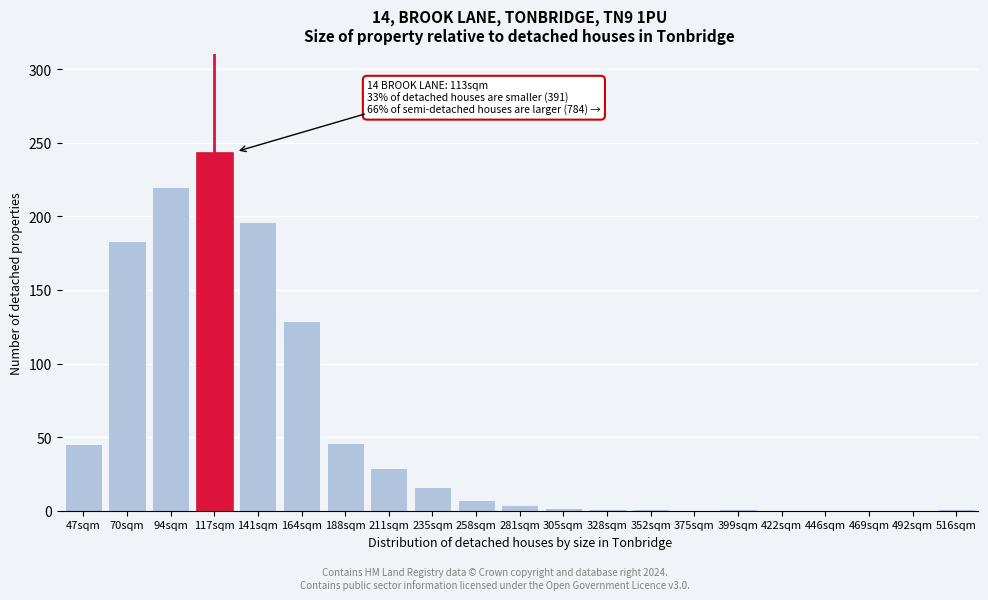

Between 258sqm and 375sqm, which is larger?

258sqm